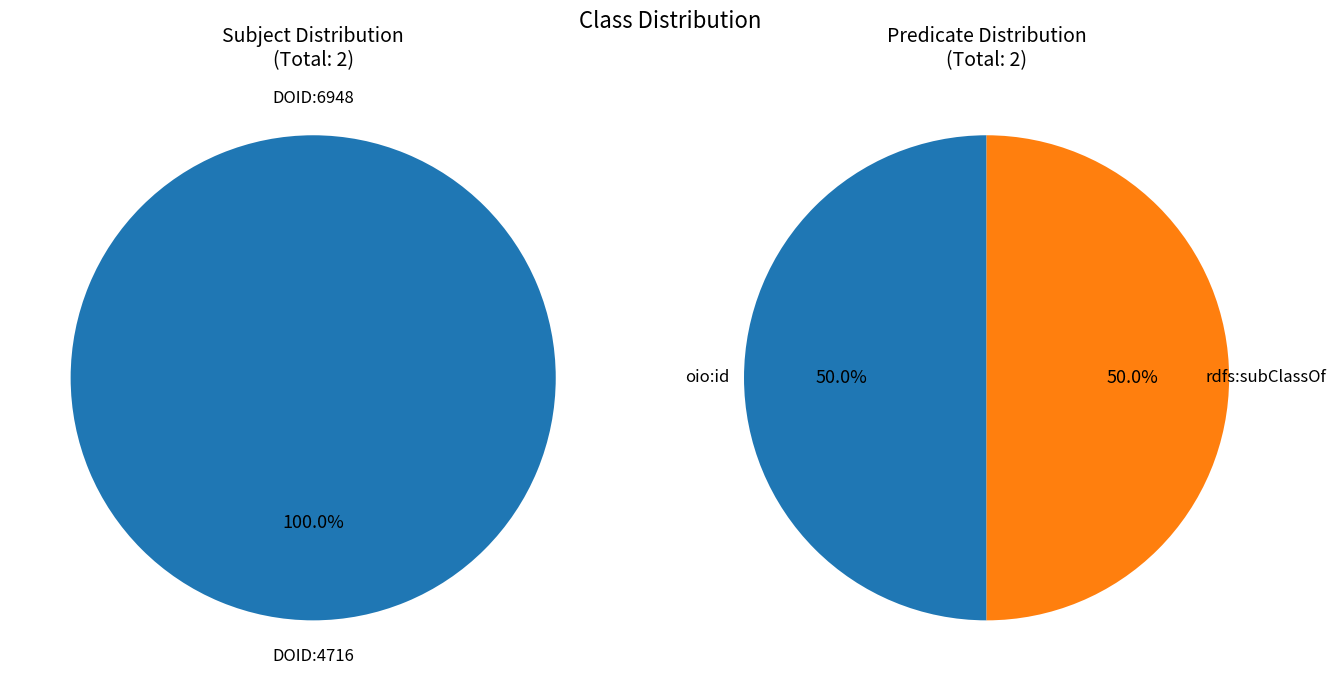

Which slice is the smallest?

DOID:4716